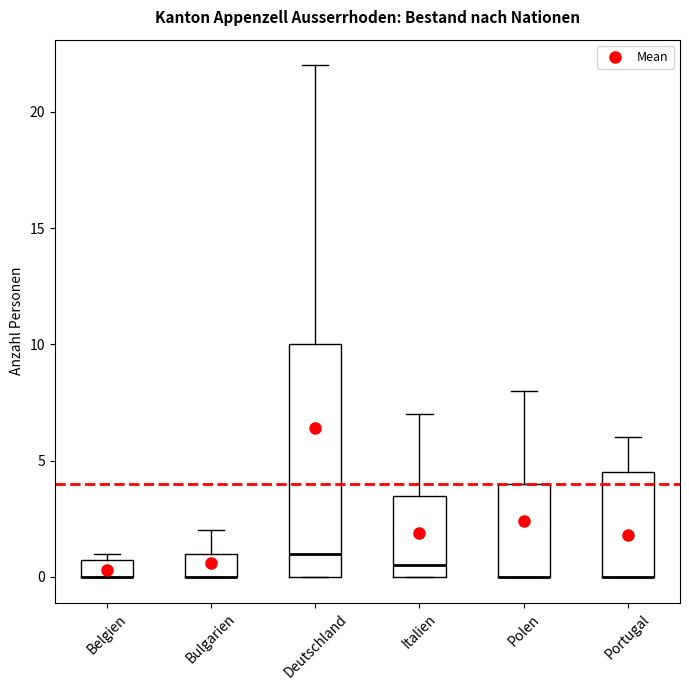

Reading left to right, transcribe this box plot: for each box, give where its median line is, the range the box spans, and where its two whiskers end, as read against the y-axis. The values are not printed on the chart, so give them approximately, as read against the axis.

Belgien: median 0.0 (drawn on the box's lower edge), box 0.0 to 1.0, whiskers 0.0 to 1.0 (just above the box's upper edge)
Bulgarien: median 0.0 (drawn on the box's lower edge), box 0.0 to 1.0, whiskers 0.0 to 2.0
Deutschland: median 1.0, box 0.0 to 10.0, whiskers 0.0 to 22.0
Italien: median 0.5, box 0.0 to 3.5, whiskers 0.0 to 7.0
Polen: median 0.0 (drawn on the box's lower edge), box 0.0 to 4.0, whiskers 0.0 to 8.0
Portugal: median 0.0 (drawn on the box's lower edge), box 0.0 to 4.5, whiskers 0.0 to 6.0